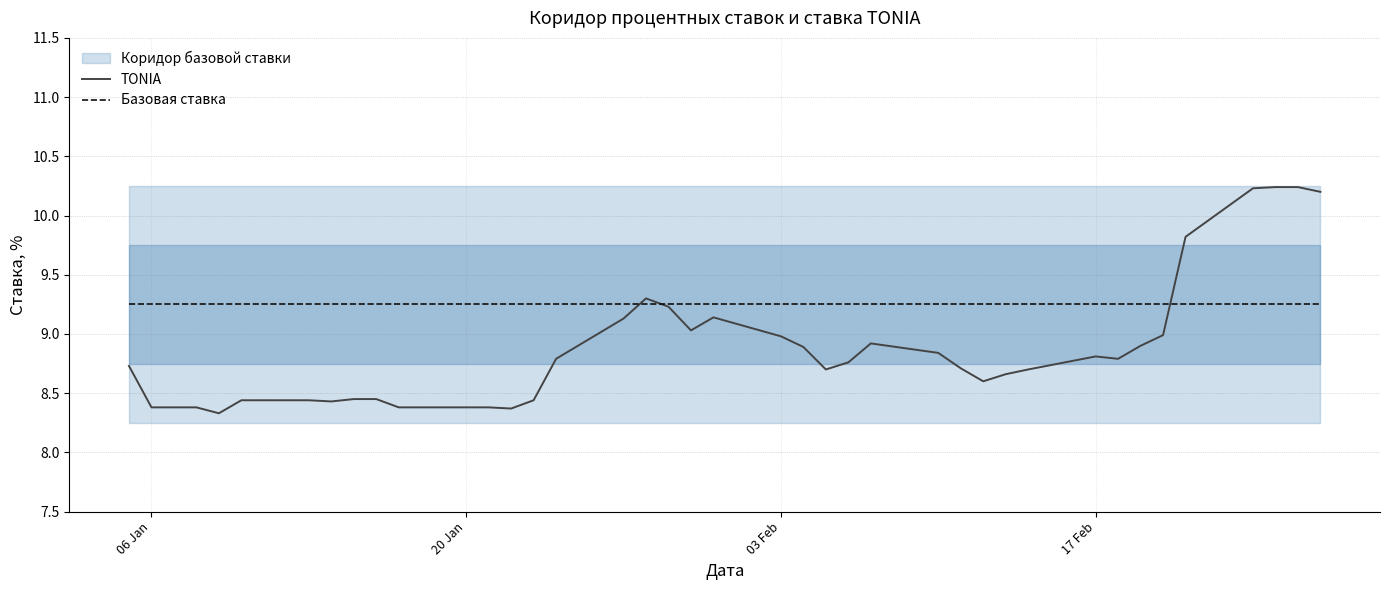

What is the minimum value shown in the chart?

8.3